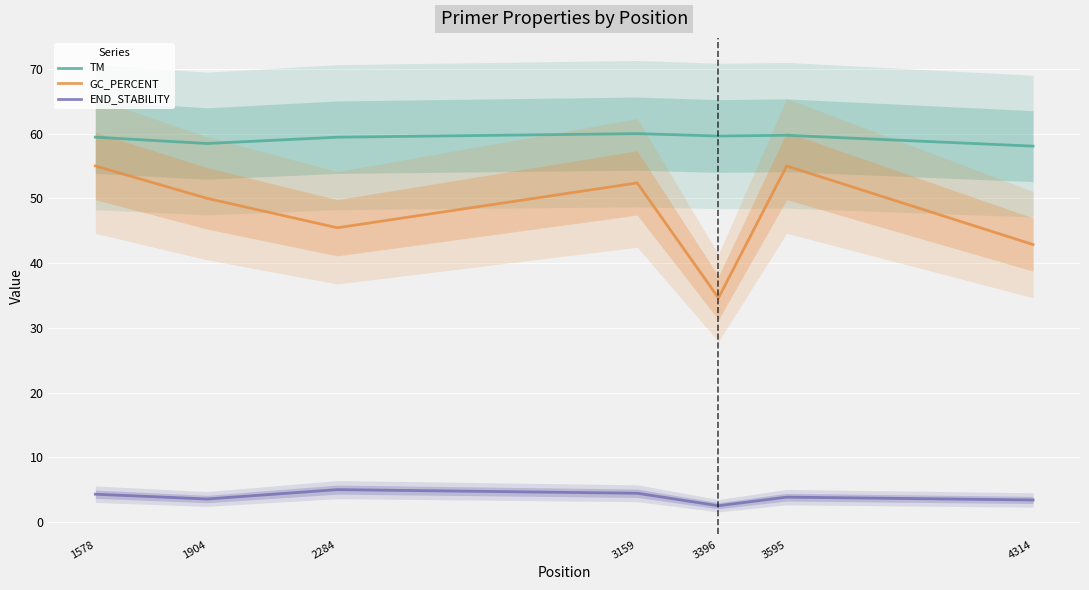

Rank the series by their maximum value, from highest to lowest.

TM, GC_PERCENT, END_STABILITY